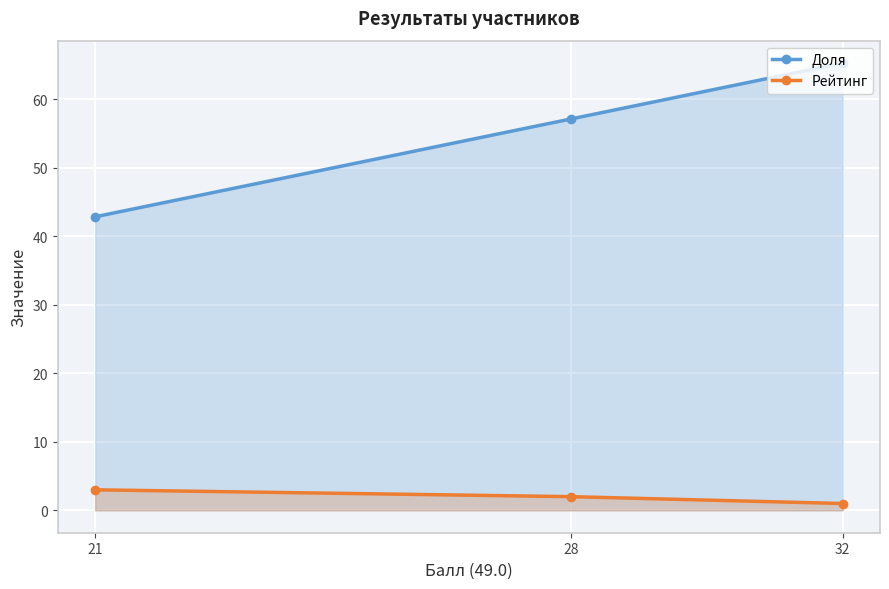

Is it true that Доля equals 61.4 at 21?

False